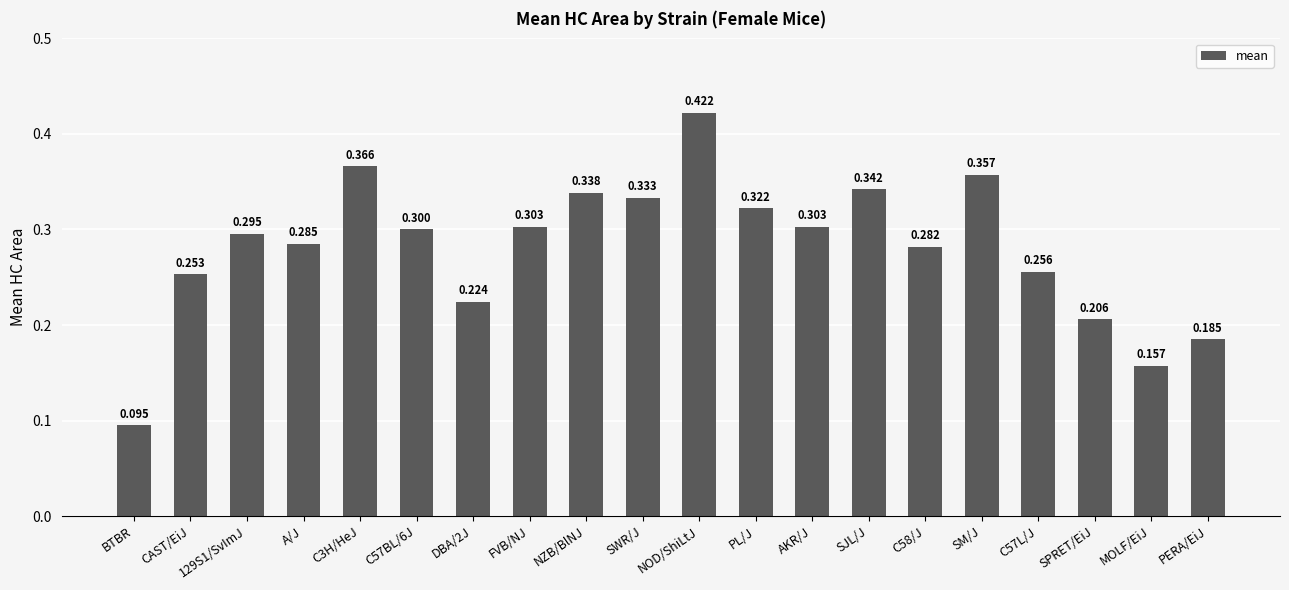

The chart shows a value of 0.3 at C57L/J. True or false?

True